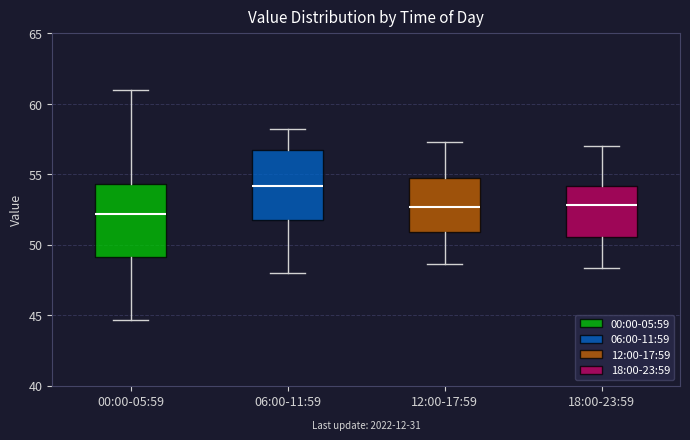

Where does the upper whisker of the box for 18:00-23:59 end on the y-axis? The values are not printed on the chart, so give them approximately, as read against the axis.

57.0